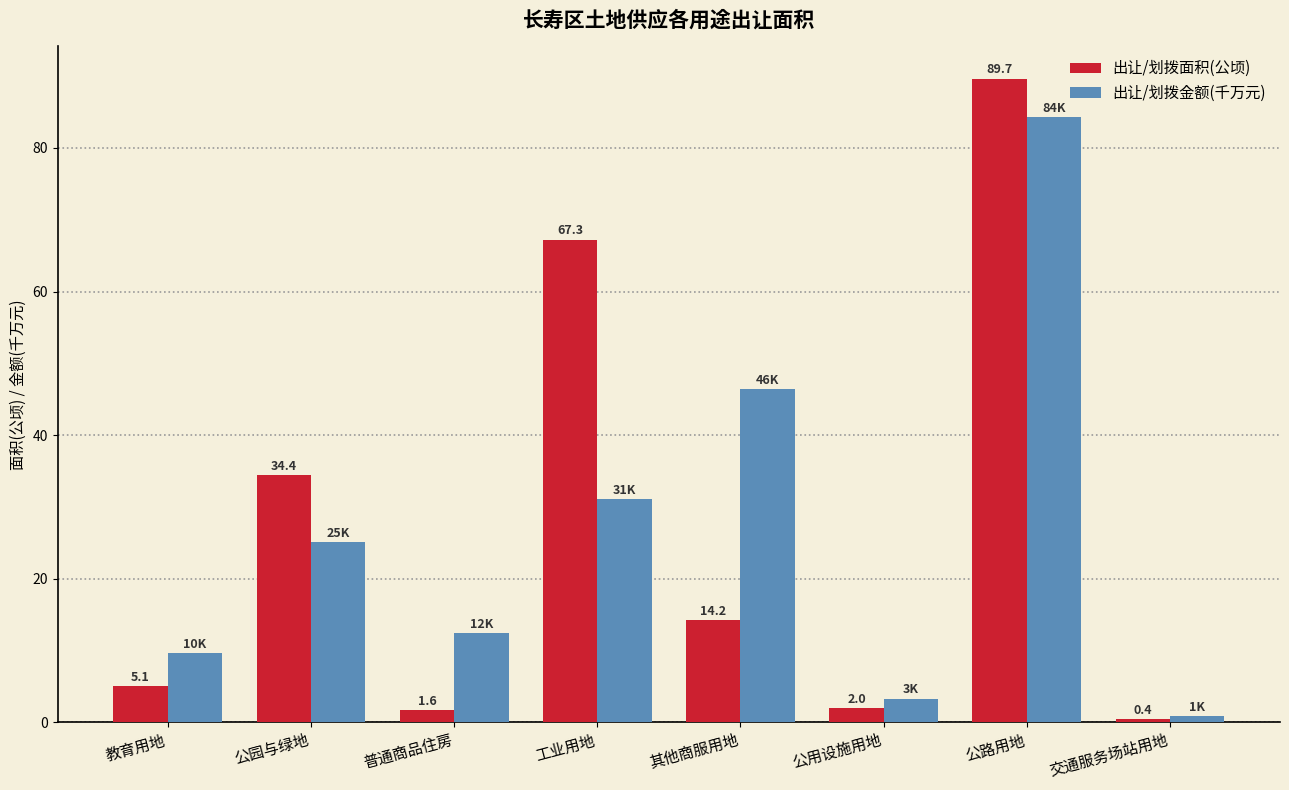

Are the bars horizontal?

No